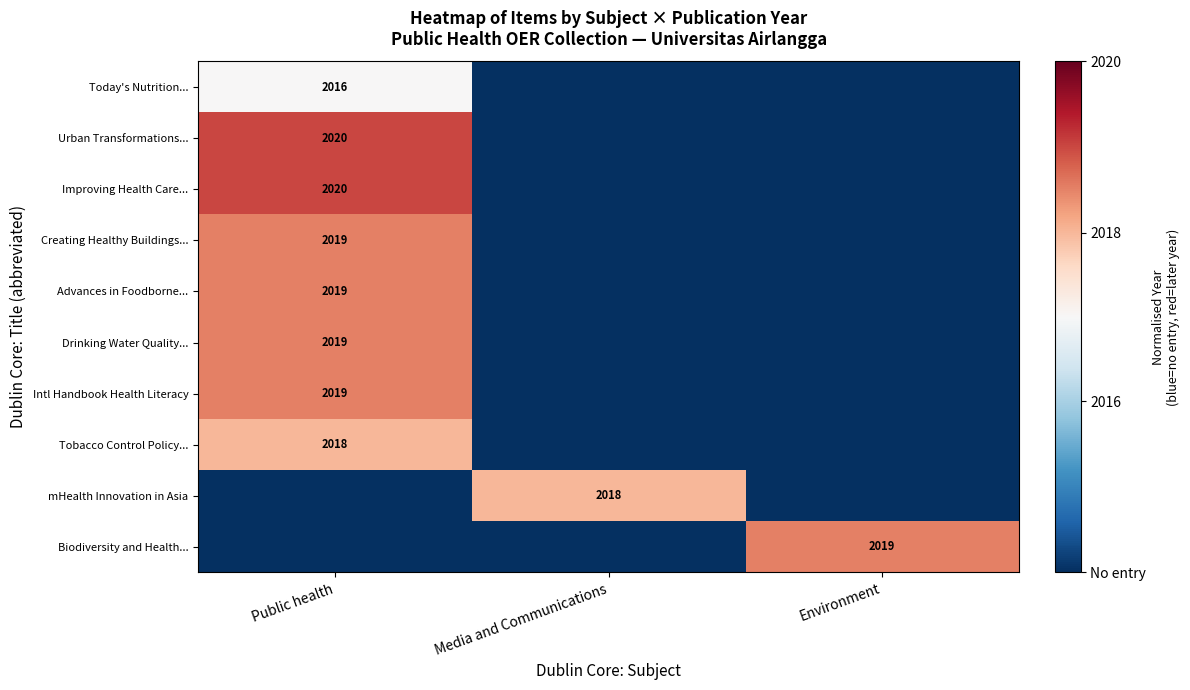

The value of Creating Healthy Buildings... at Public health is 2019. True or false?

True